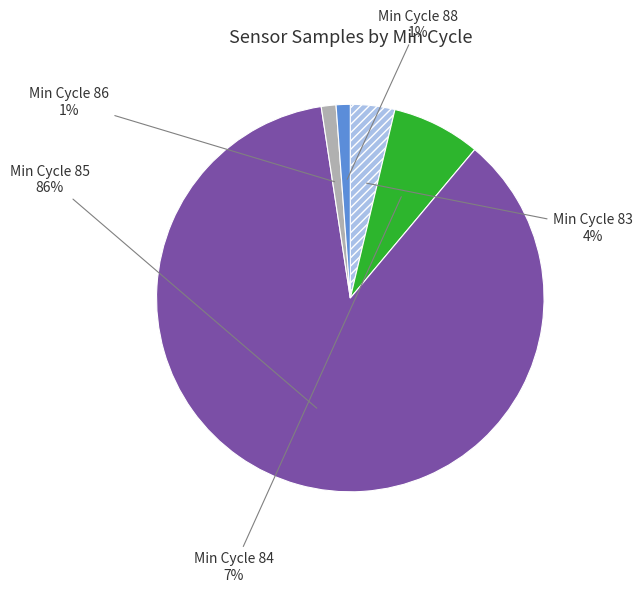

What percentage is the Min Cycle 83 slice, to the nearest percent?

4%